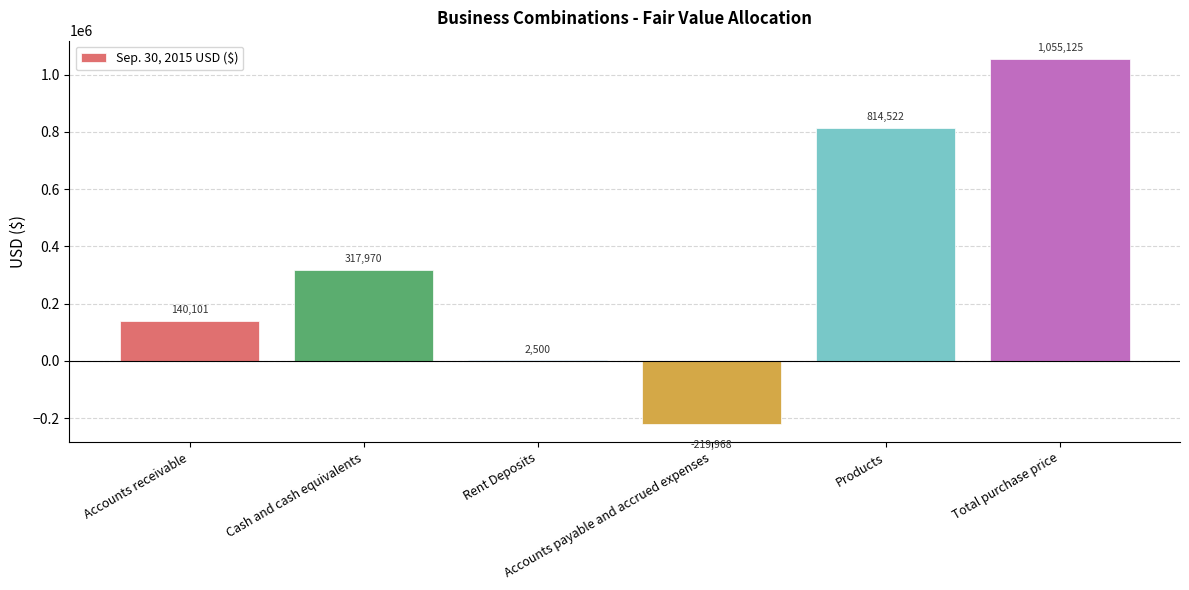

How many values are between 2500 and 814522?

4